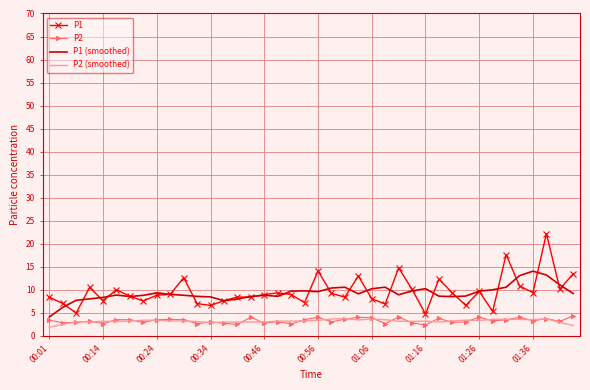

Which series has the largest range (max minus min)?

P1